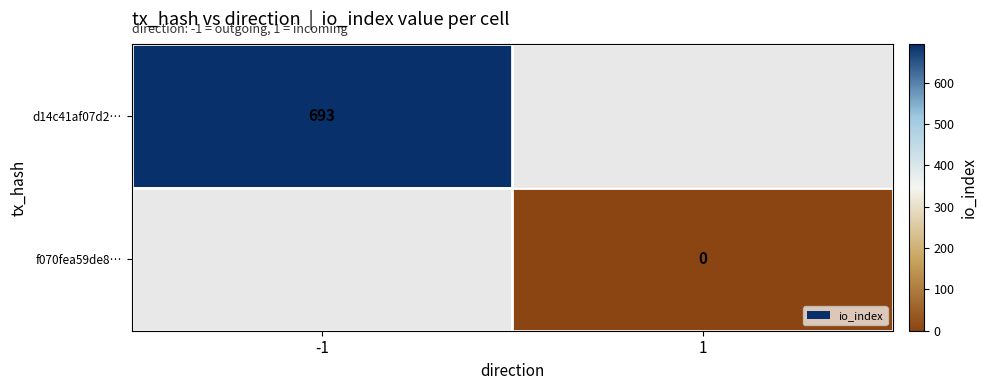

The value of d14c41af07d2… at -1 is 261. True or false?

False